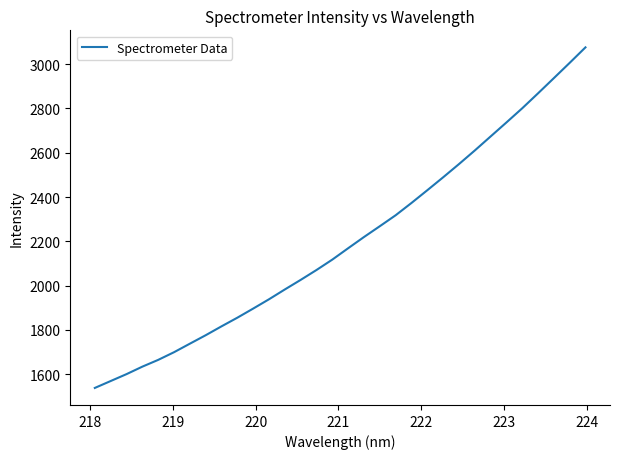

What is the maximum value shown in the chart?

3075.4